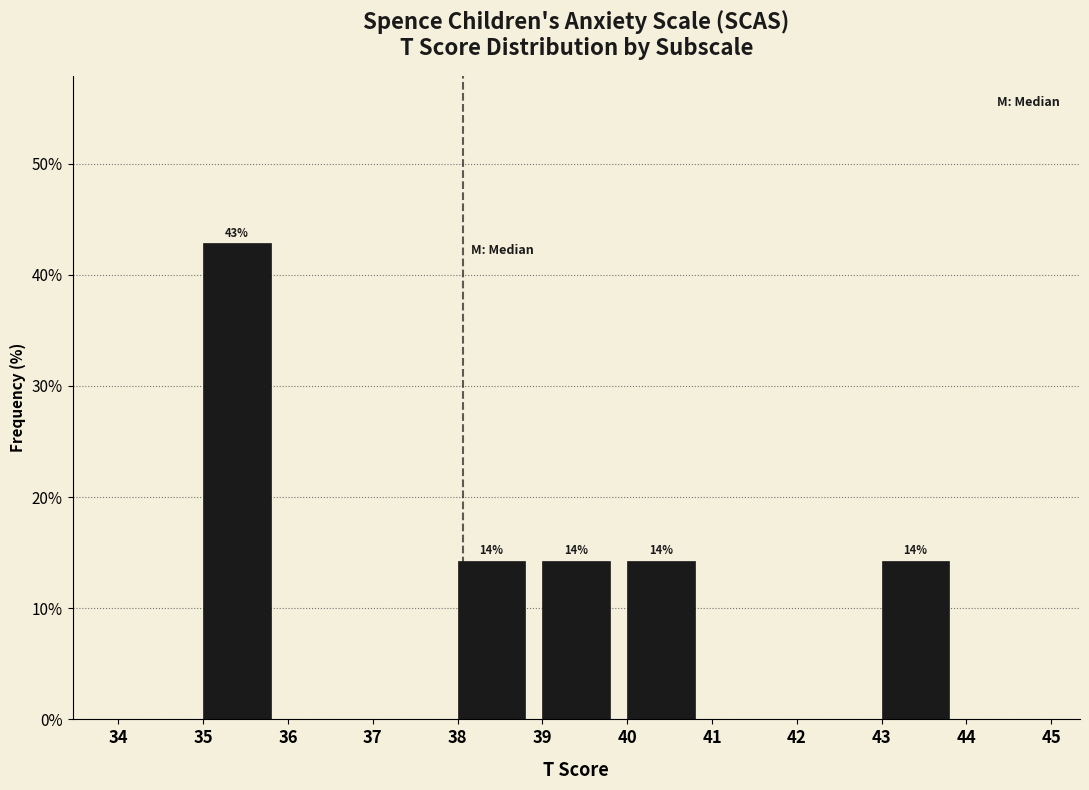

Over which range of the x-axis is the bar tallest?

35 to 36